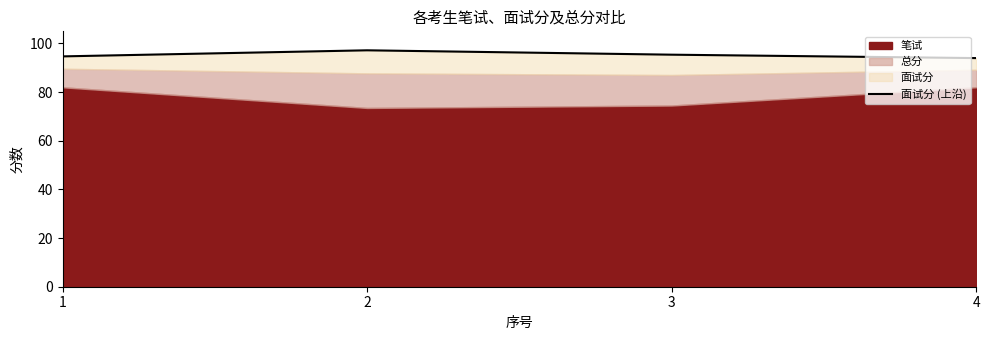

What is the change in value from 3 to 4?

-1.4